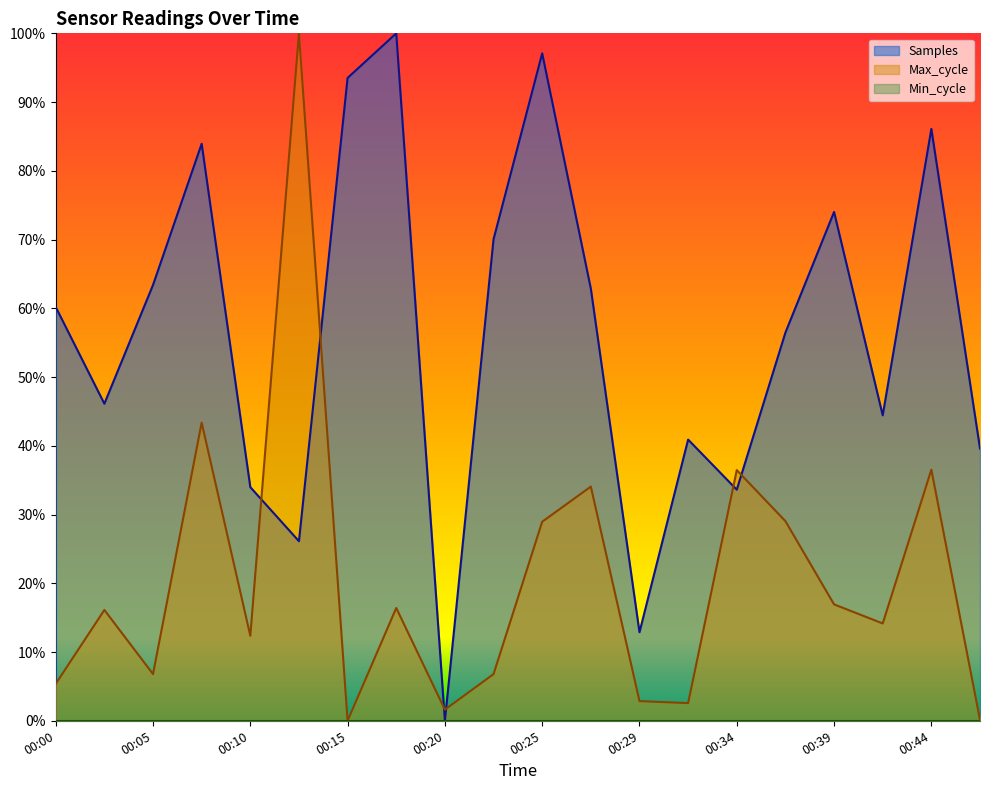

How many interior local peaks does the Samples series have?

6